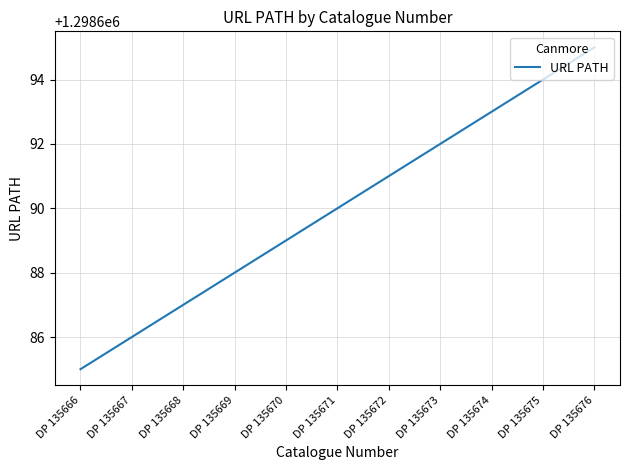

The chart shows a value of 1298690 at DP 135671. True or false?

True